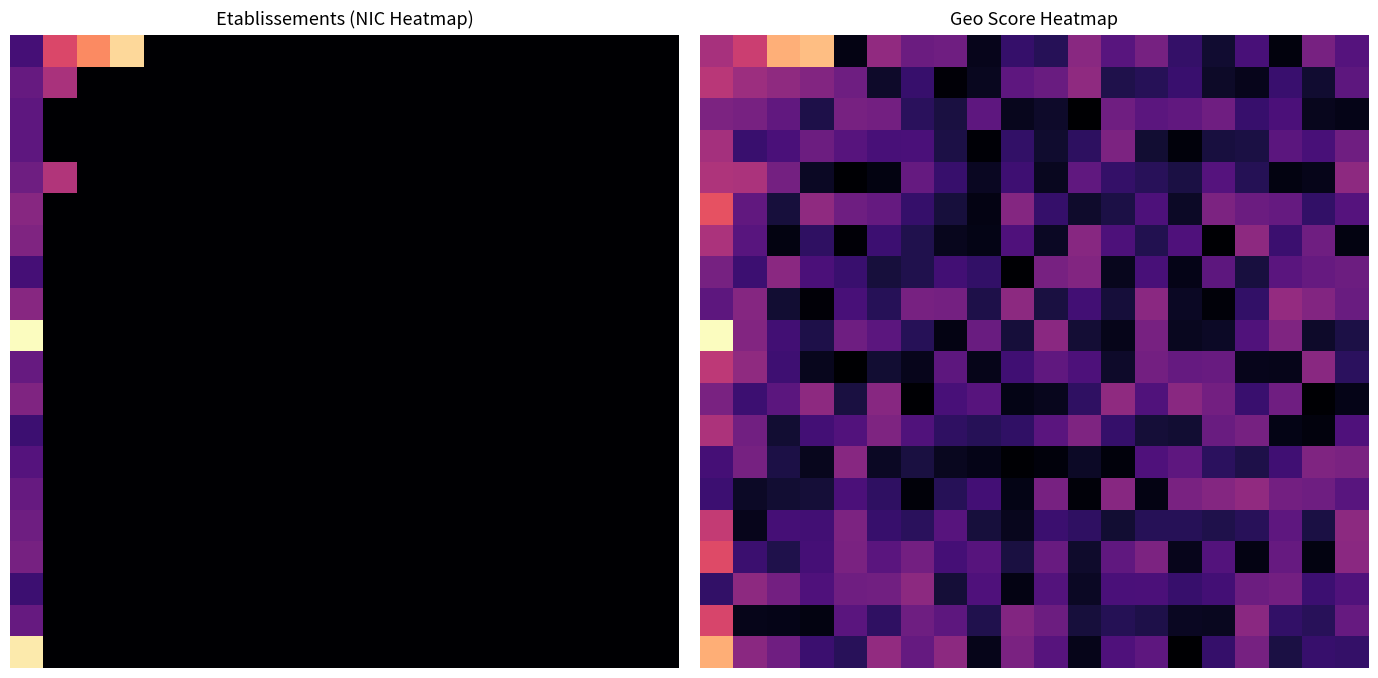

What is the difference between the highest and lowest values at 8?

0.3